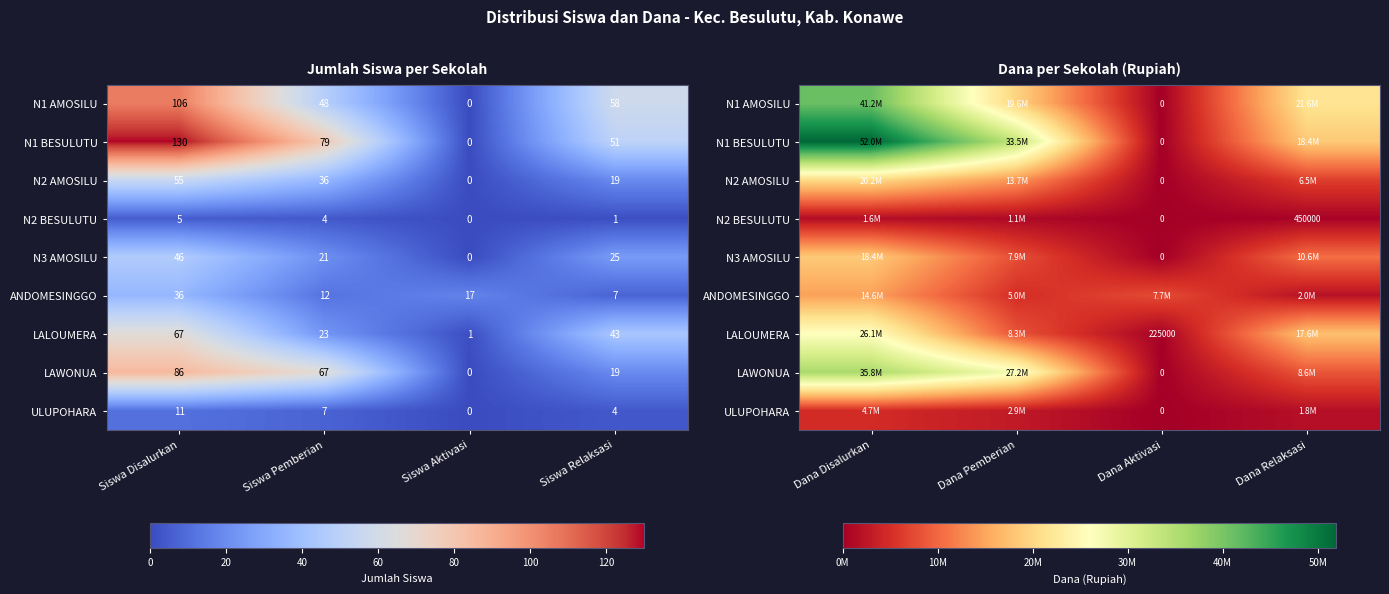

Which label corresponds to the largest value in the chart?

Dana Disalurkan